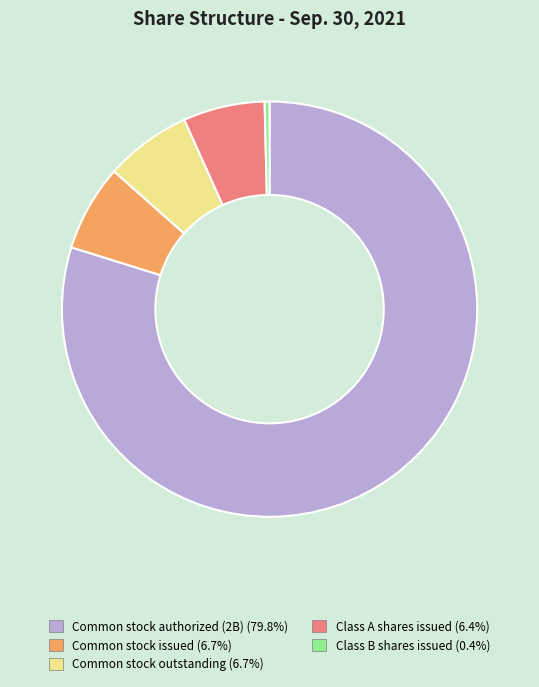

Is there a majority slice in this chart?

Yes